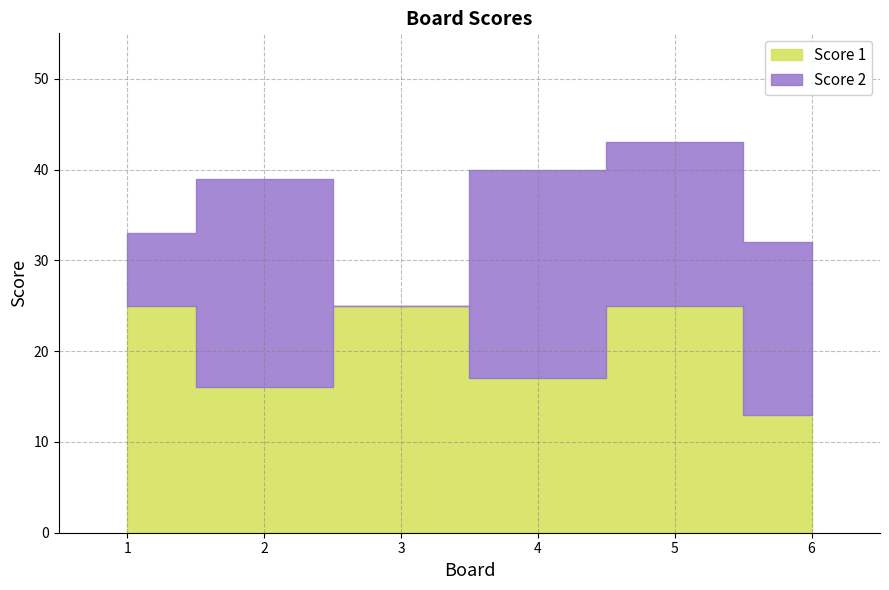

Rank the series by their average value, from lowest to highest.

Score 2, Score 1